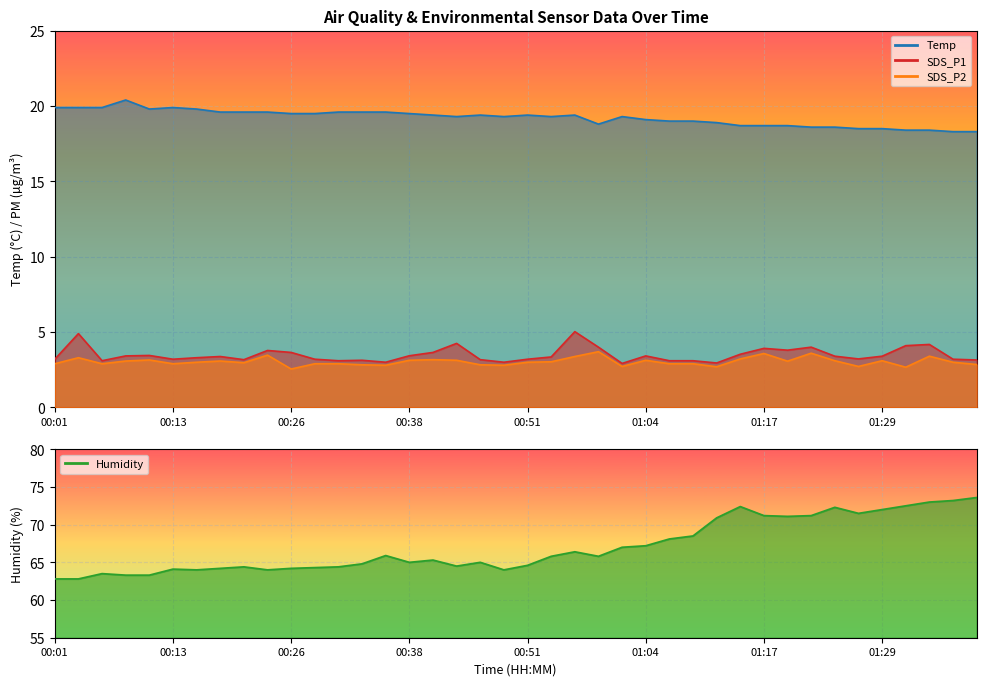

What is the average value of the SDS_P1 series?

3.5